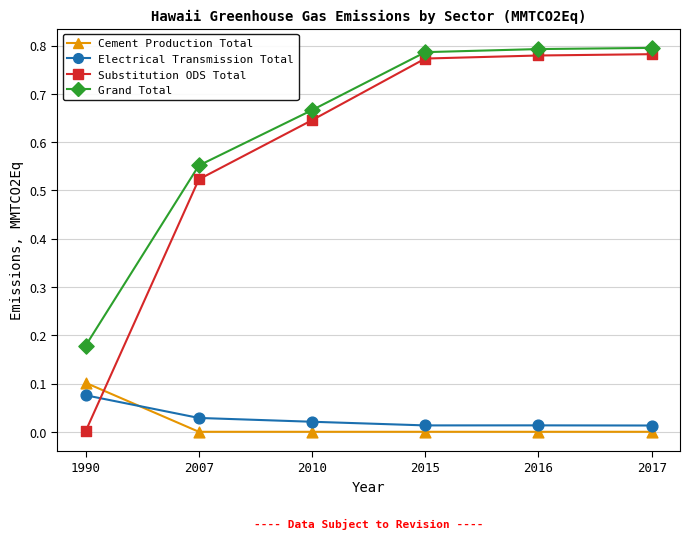

At how many categories does at least one series exceed 0?

6